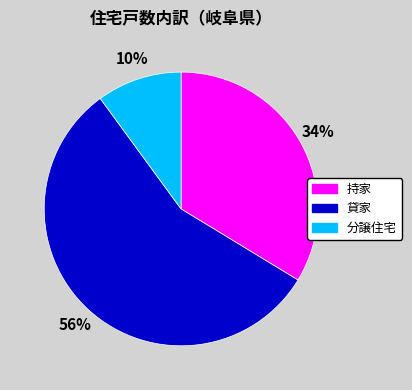

Which category has the biggest portion of the pie?

貸家